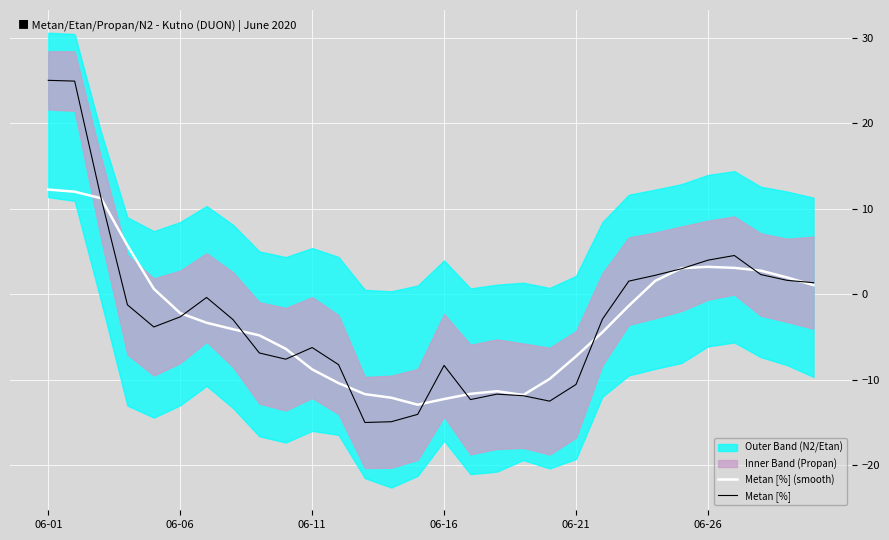

What is the lowest value of the Metan [%] (smooth) series?

-12.9